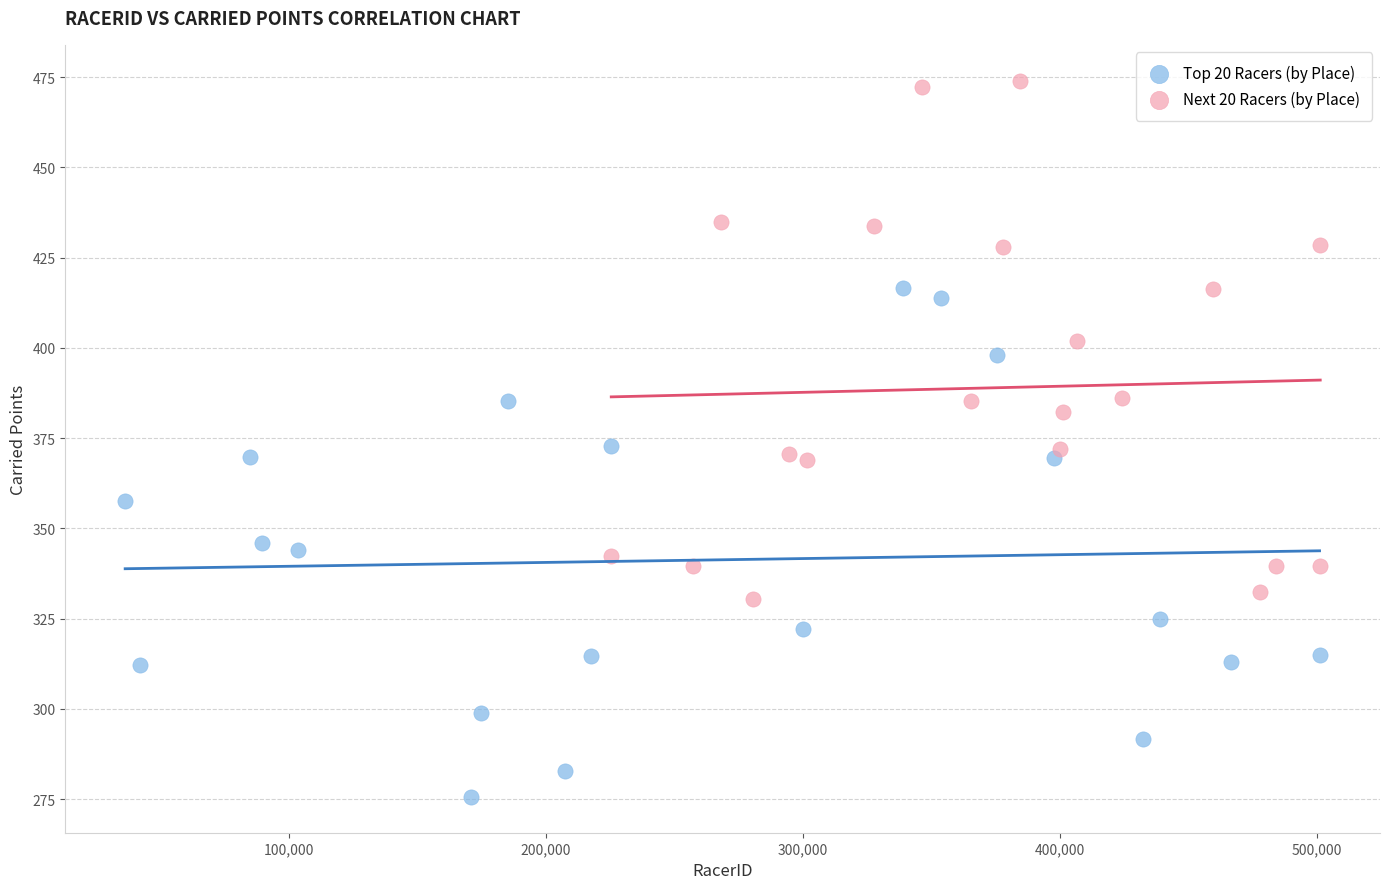

Which series contains the highest Y value?

Next 20 Racers (by Place)